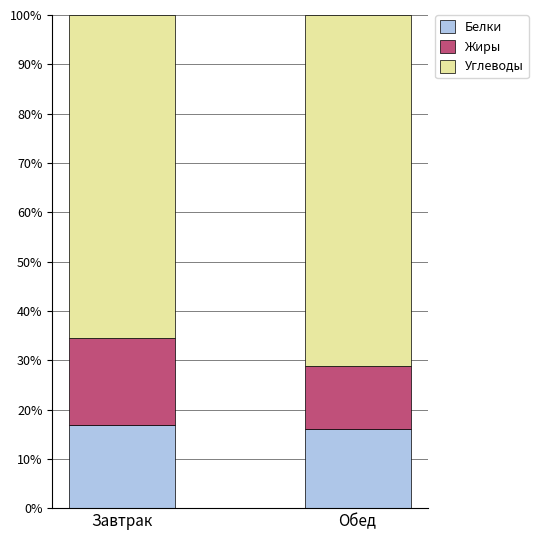

The Белки series shows 24.3 at Завтрак. True or false?

False